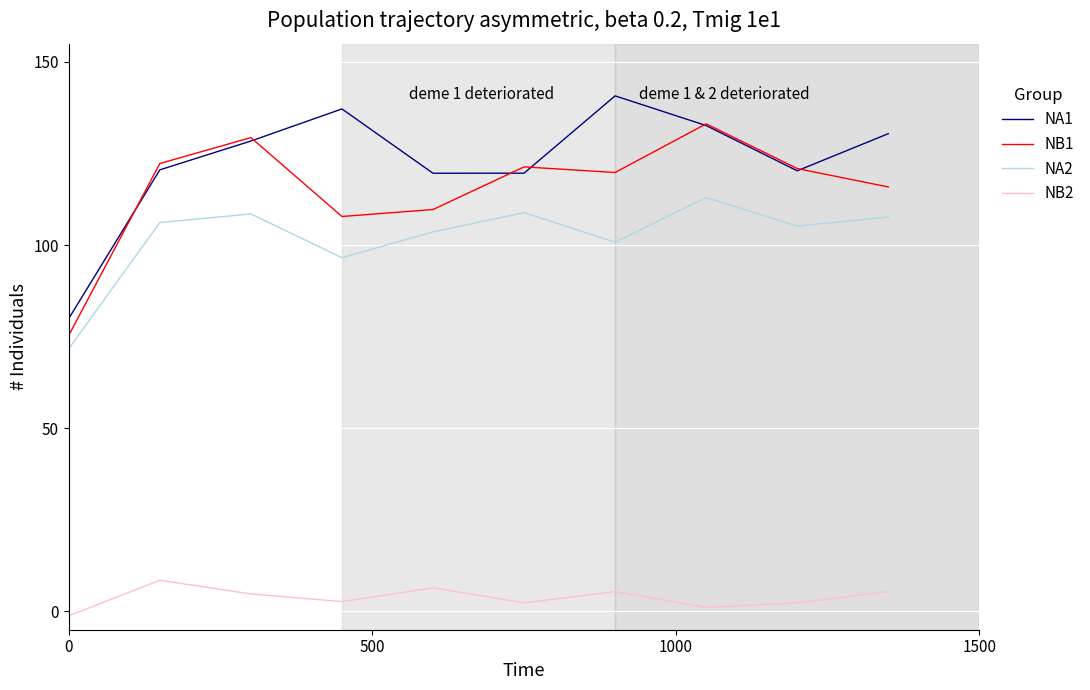

Does the chart have visible grid lines?

Yes